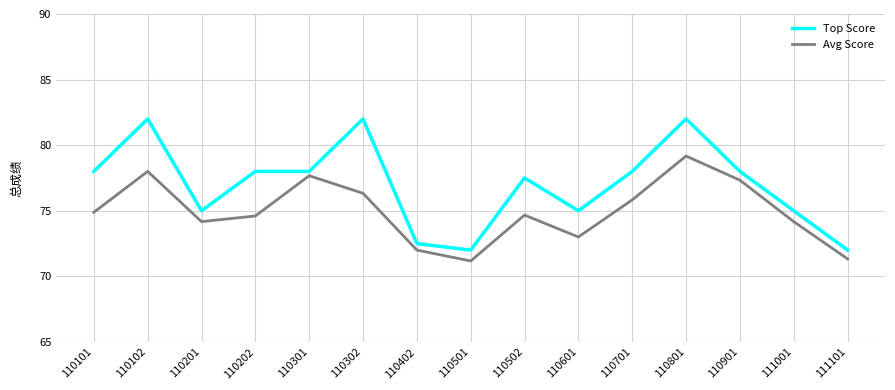

What is the greatest value displayed?

82.0